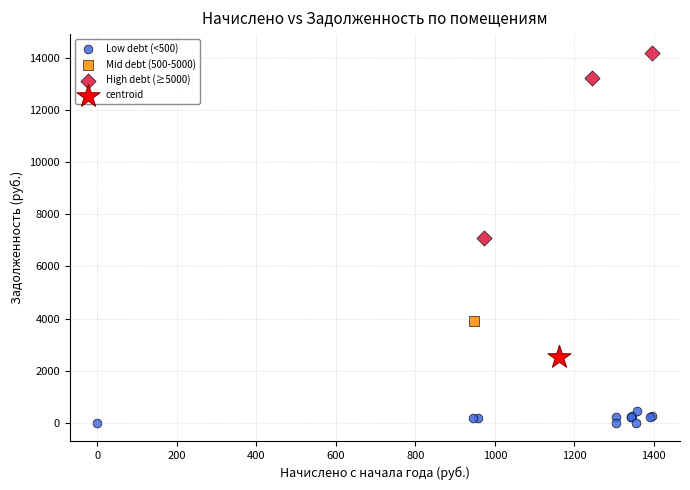

What are all the series names shown in the legend?

Low debt (<500), Mid debt (500-5000), High debt (≥5000), centroid